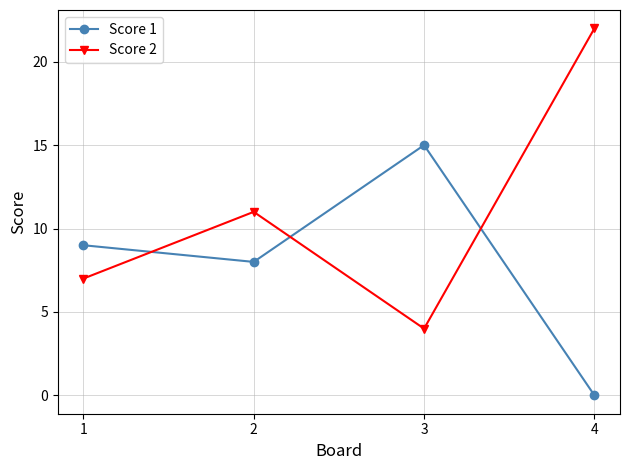

True or false: Score 2 has a value of 4 at 2.

False